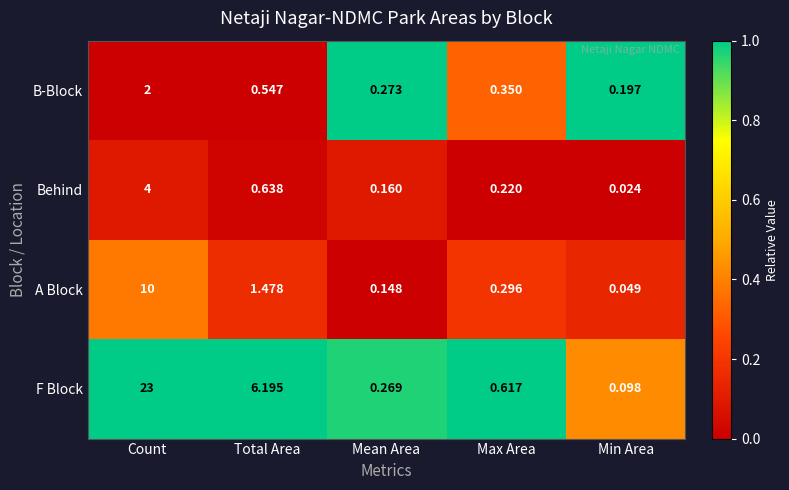

Which series has the largest range (max minus min)?

F Block